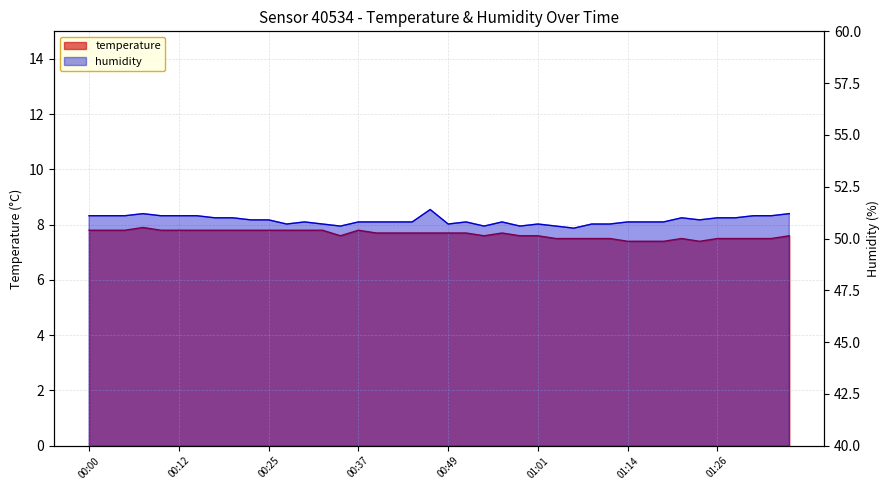

Which series has the widest spread of values?

humidity